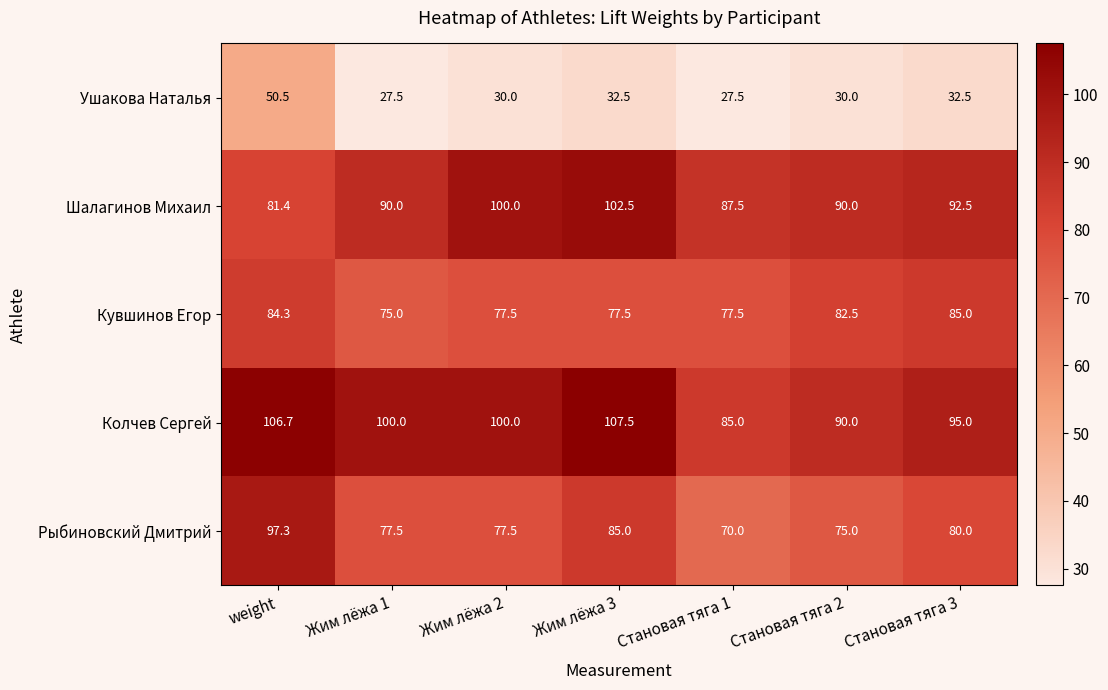

Rank the series at weight from highest to lowest value.

Колчев Сергей, Рыбиновский Дмитрий, Кувшинов Егор, Шалагинов Михаил, Ушакова Наталья